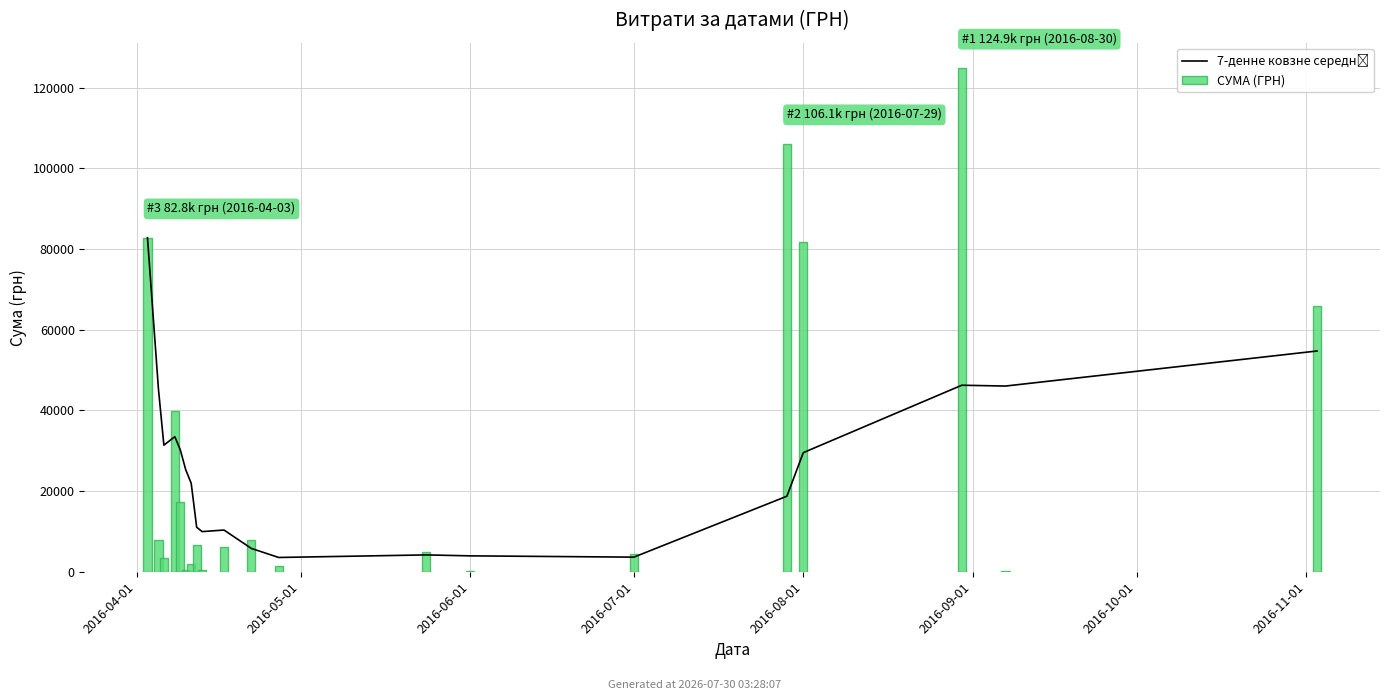

What is the total value across all series at 17?

171153.2